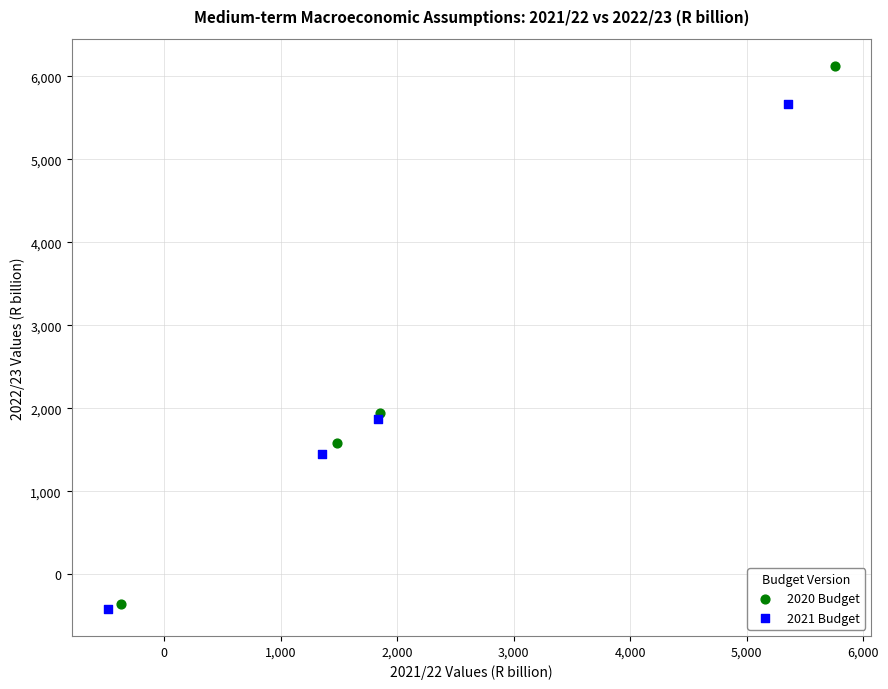

Which series has the widest spread of Y values?

2020 Budget